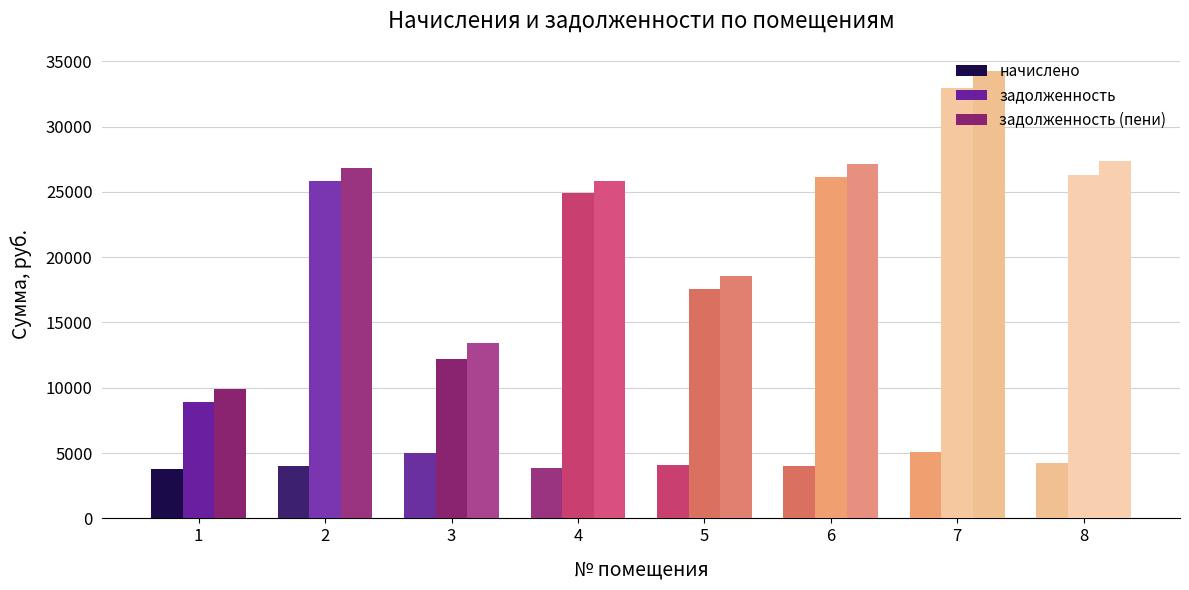

What is the total value across all series at 1?

22588.1